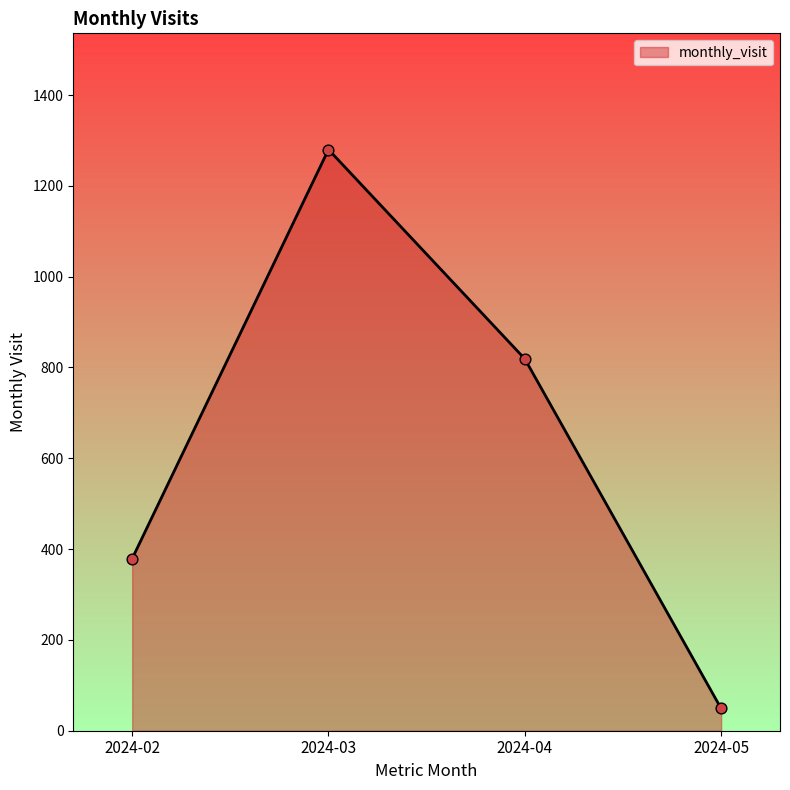

Between 2024-02 and 2024-03, which is larger?

2024-03